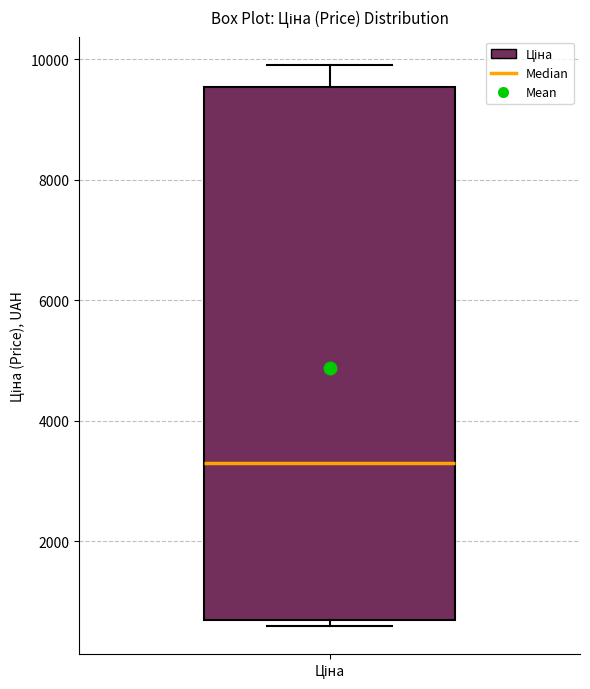

Transcribe this box plot: give where the median line is, the range the box spans, and where the two whiskers end, as read against the y-axis. The values are not printed on the chart, so give them approximately, as read against the axis.

median 3200, box 600 to 9600, whiskers 600 (just below the box's lower edge) to 10000